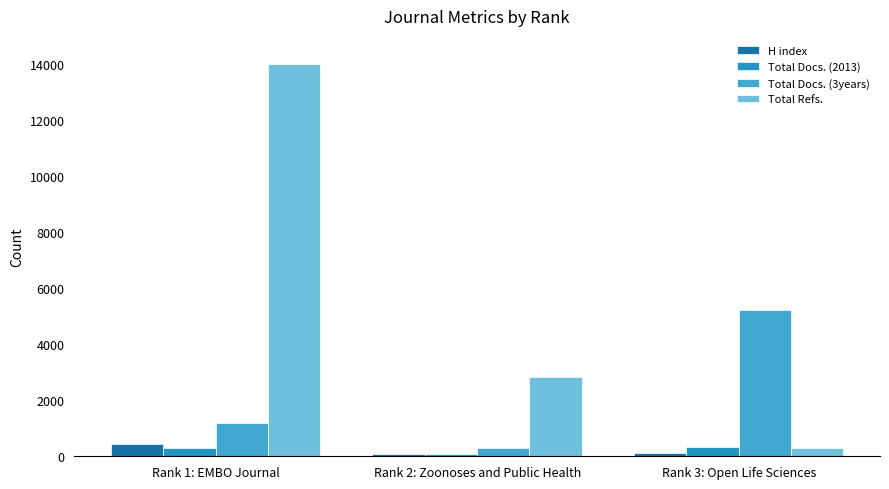

What is the approximate value of Total Docs. (2013) at Rank 3: Open Life Sciences?

332